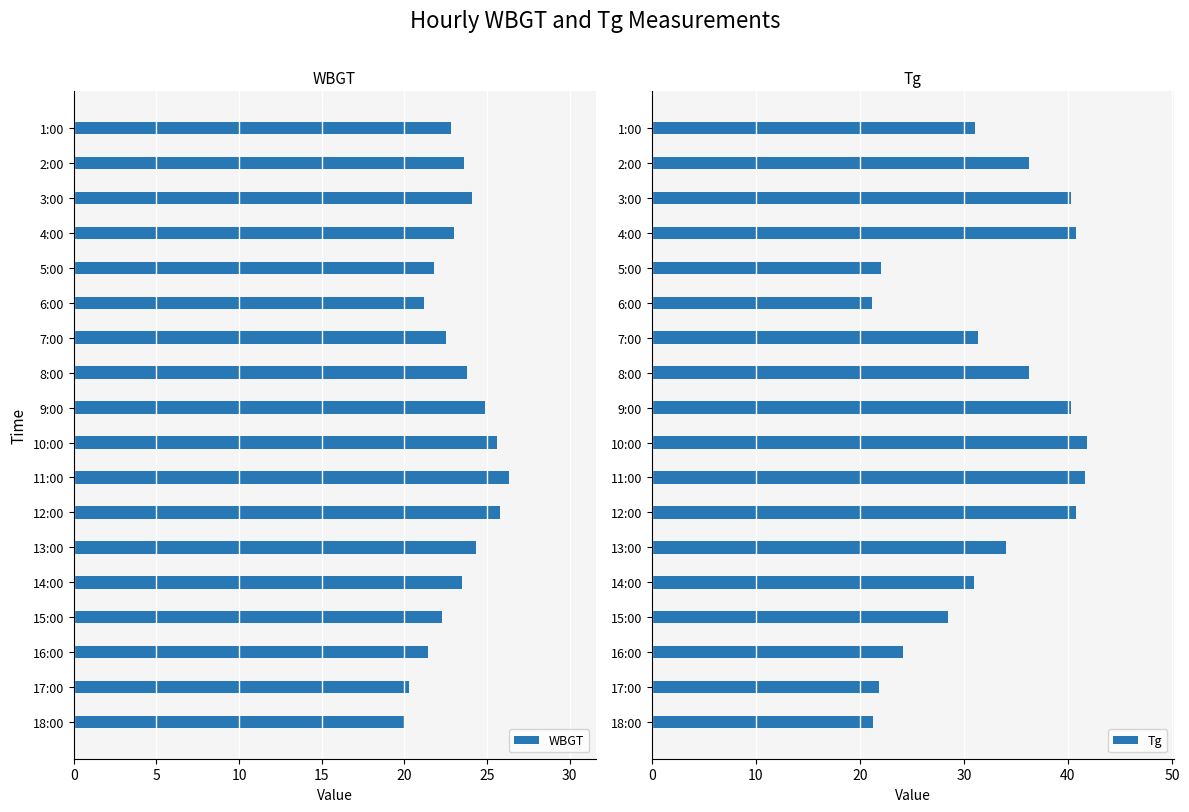

How many data points in Tg are above 34?

9